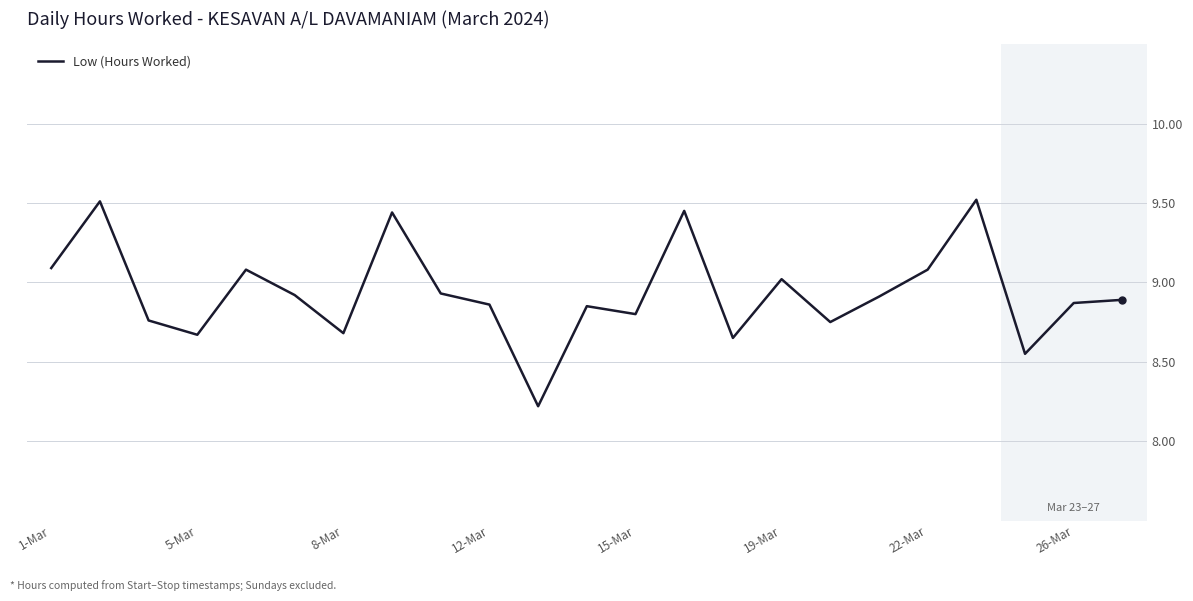

What is the smallest value displayed?

8.2